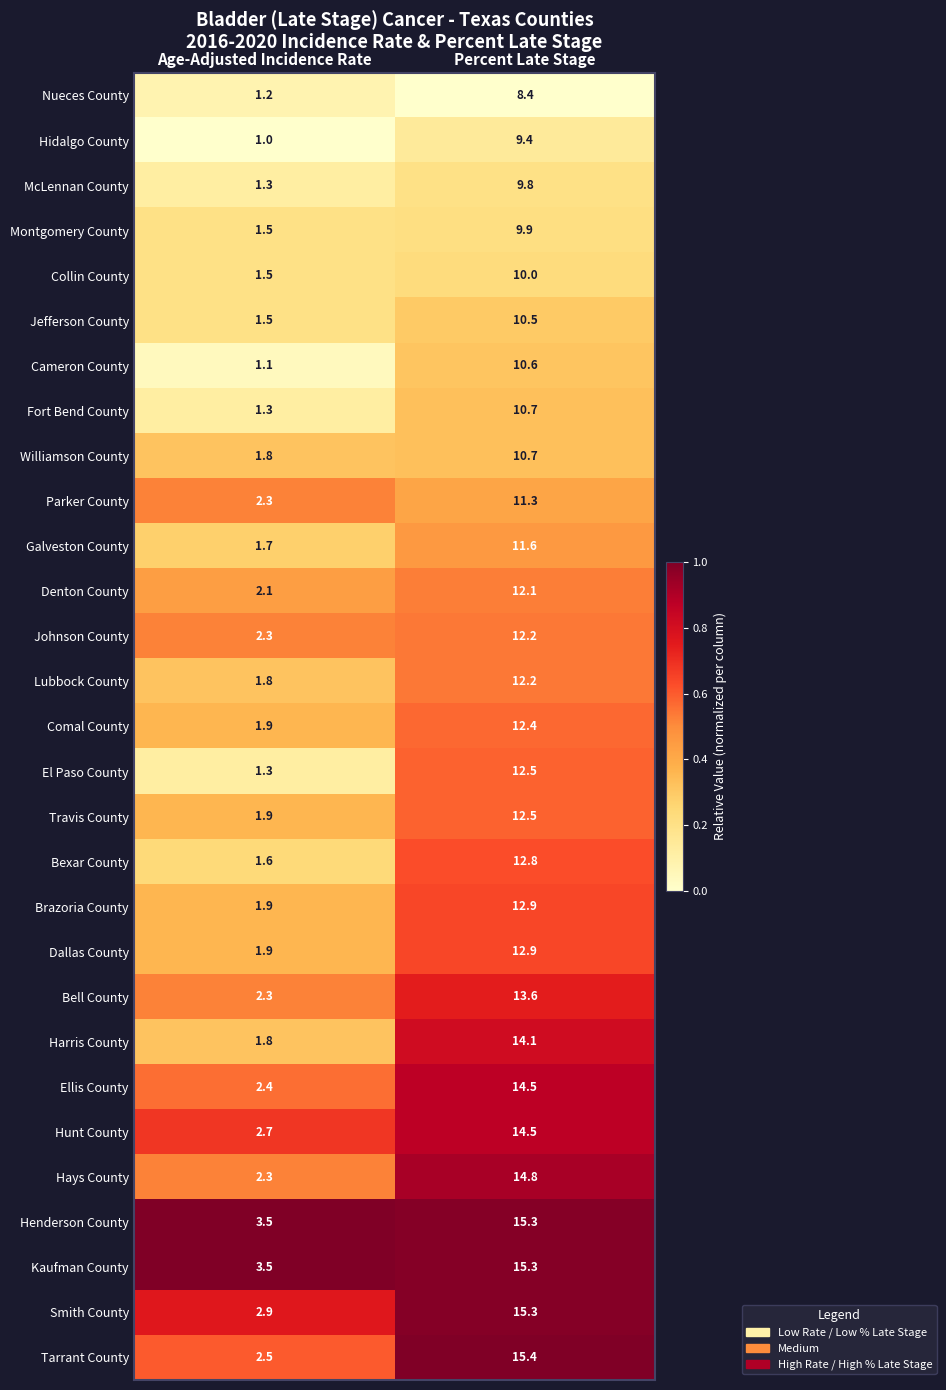

At which category is the sum across all series the highest?

Percent Late Stage